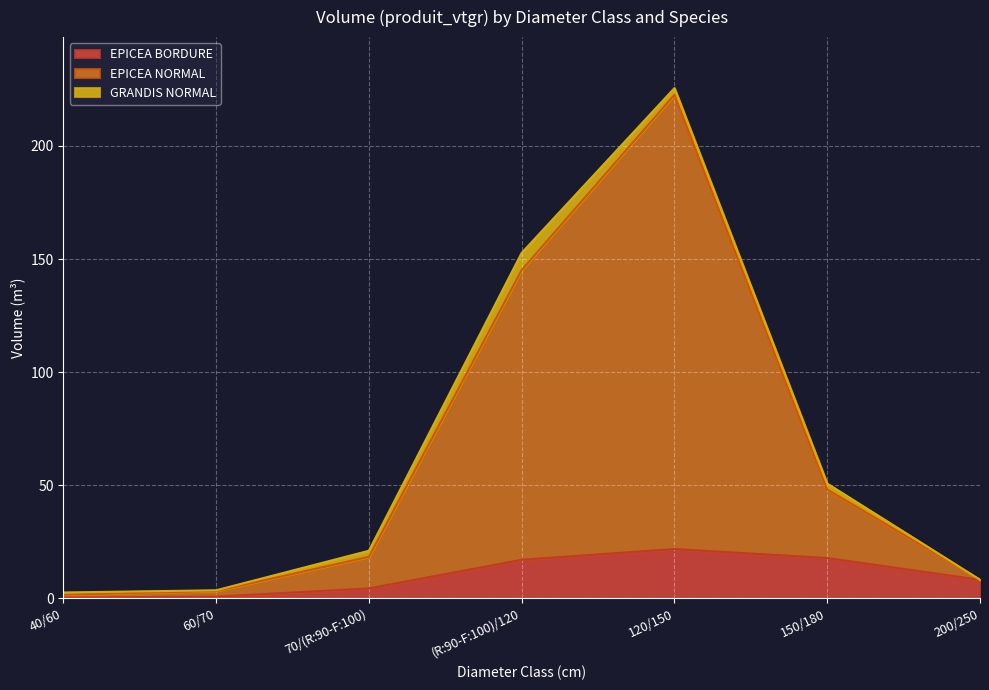

True or false: EPICEA NORMAL has a value of 29.6 at 70/(R:90-F:100).

False